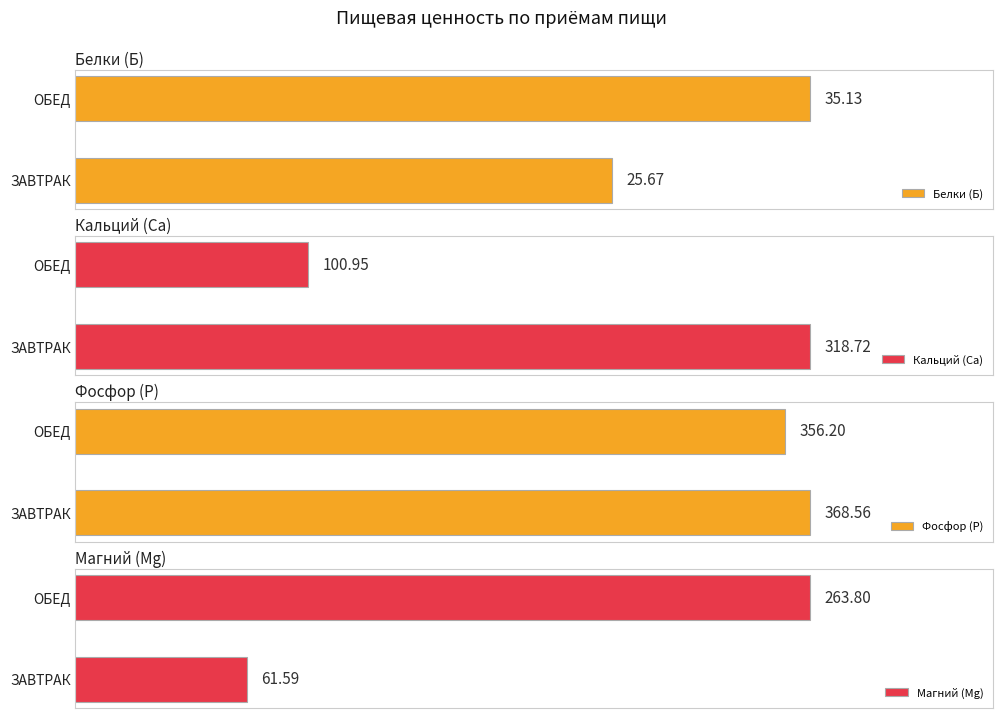

How many values in the Белки (Б) series exceed 35?

1